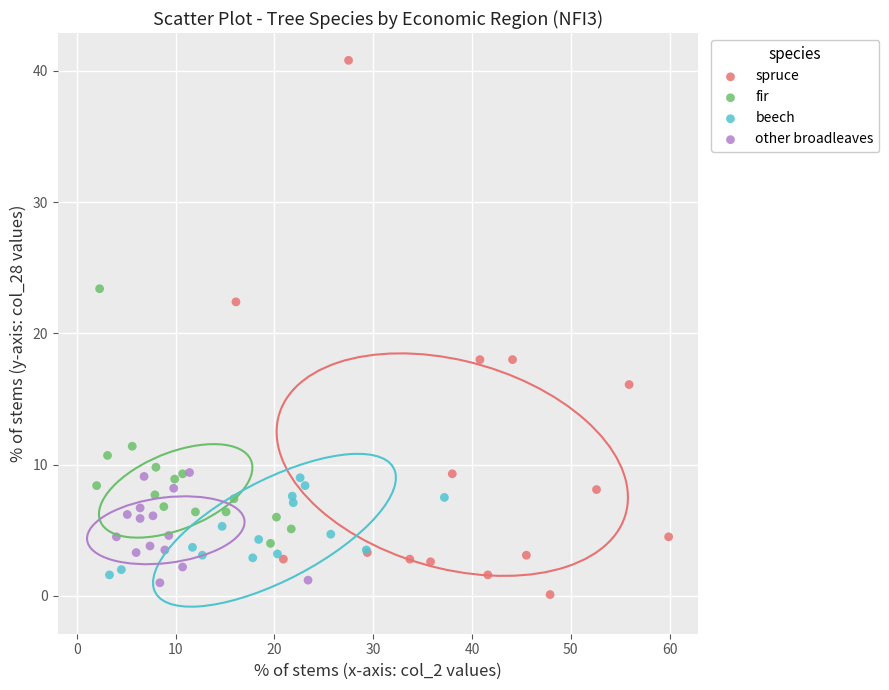

Which series has the widest spread of Y values?

spruce